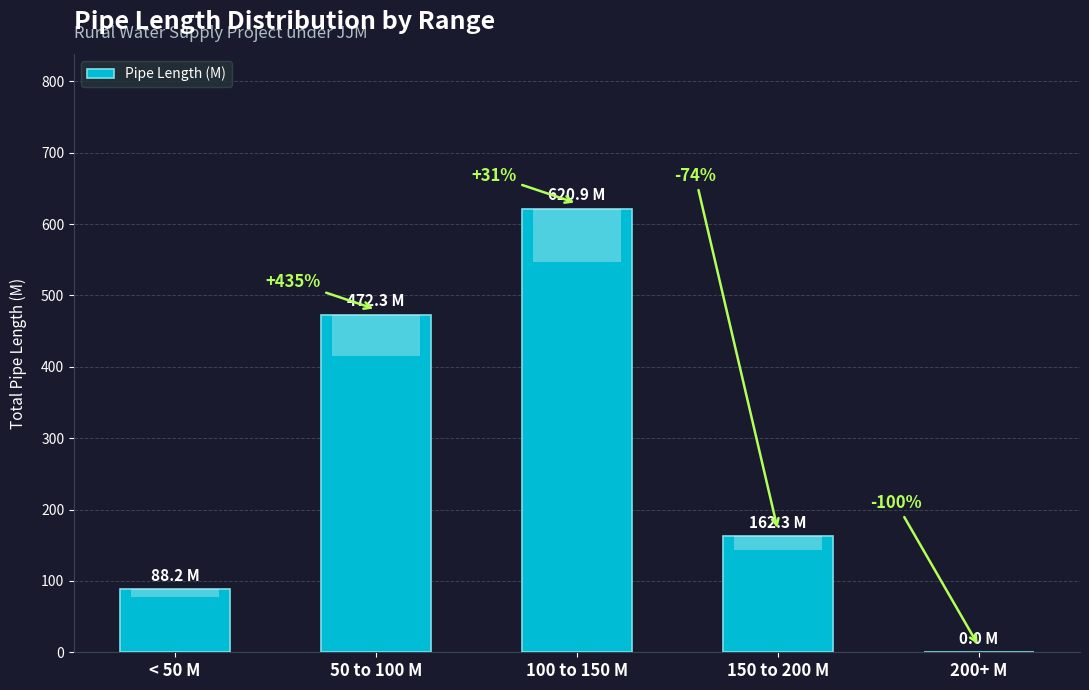

Are the bars horizontal?

No